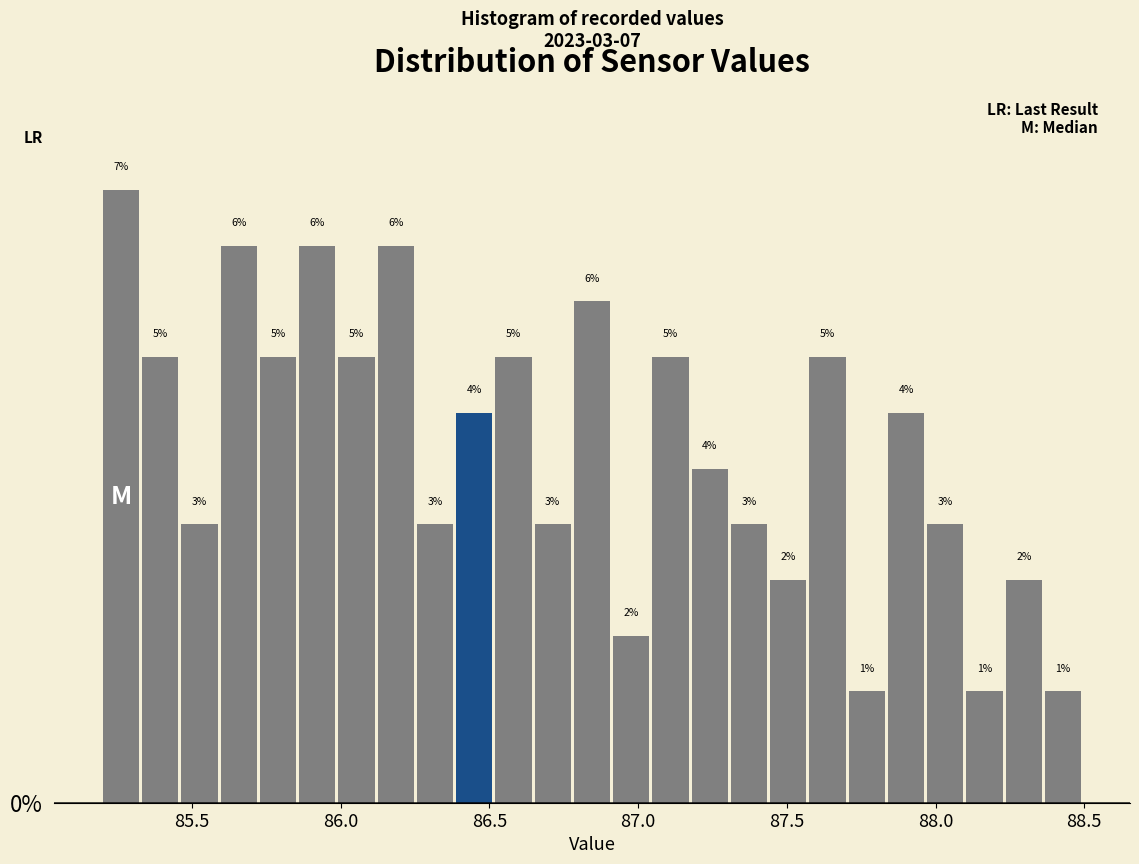

Read against the x-axis, roughly where is the centre of the tallest bar?

85.25